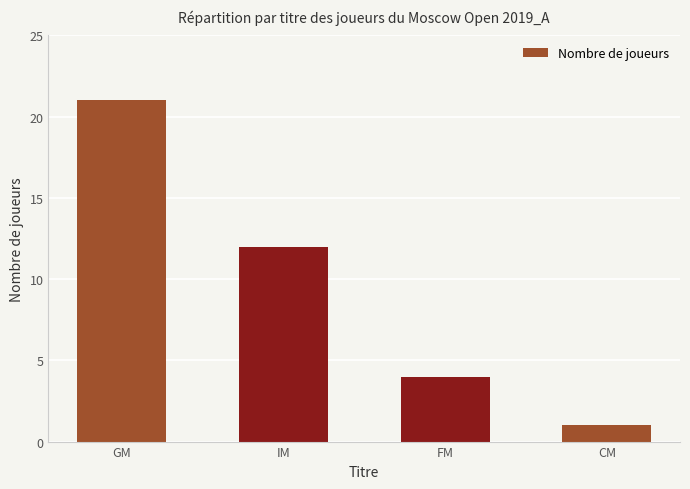

True or false: the data shows 30 at GM.

False